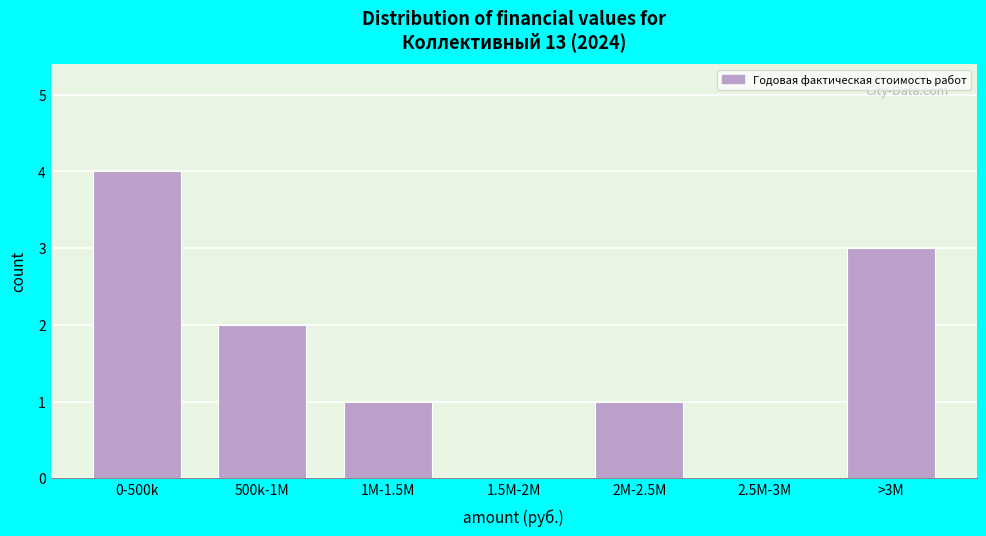

Reading left to right, transcribe all the data shown in this chart.

0-500k=4	500k-1M=2	1M-1.5M=1	1.5M-2M=0	2M-2.5M=1	2.5M-3M=0	>3M=3